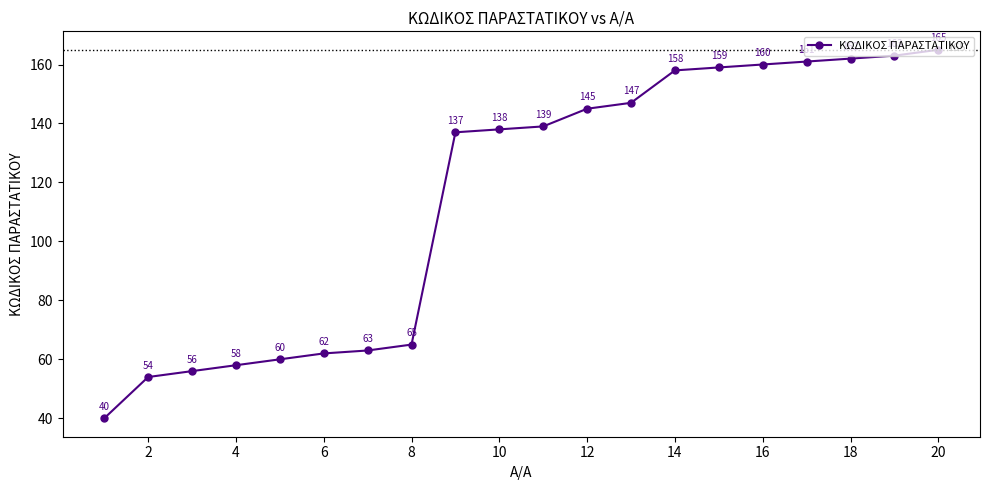

True or false: there are more than 1 points higher than both neighbors.

False